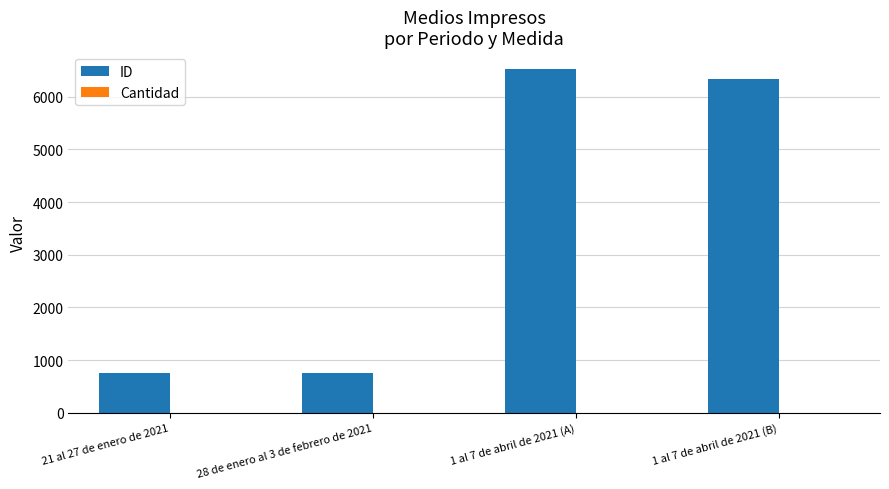

At which label does ID first exceed 6327?

1 al 7 de abril de 2021 (A)